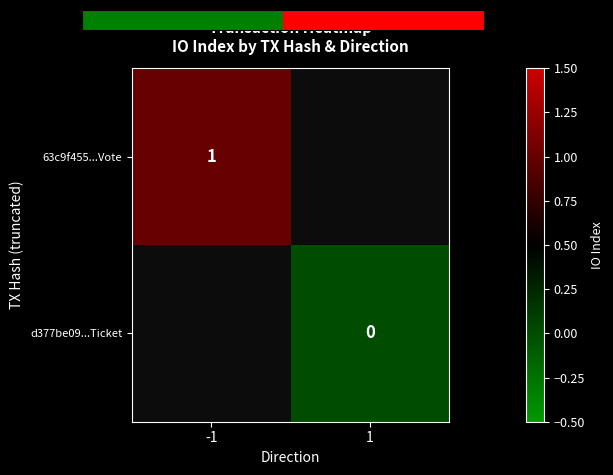

Is the value of 63c9f455...Vote at -1 greater than the value of d377be09...Ticket at 1?

Yes